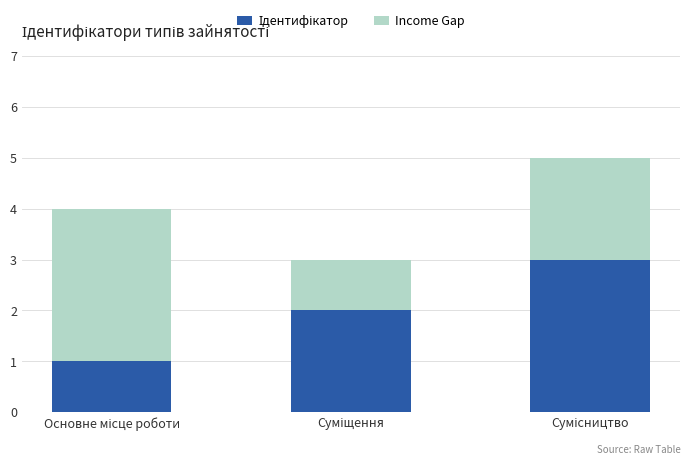

What is the average value of the Ідентифікатор series?

2